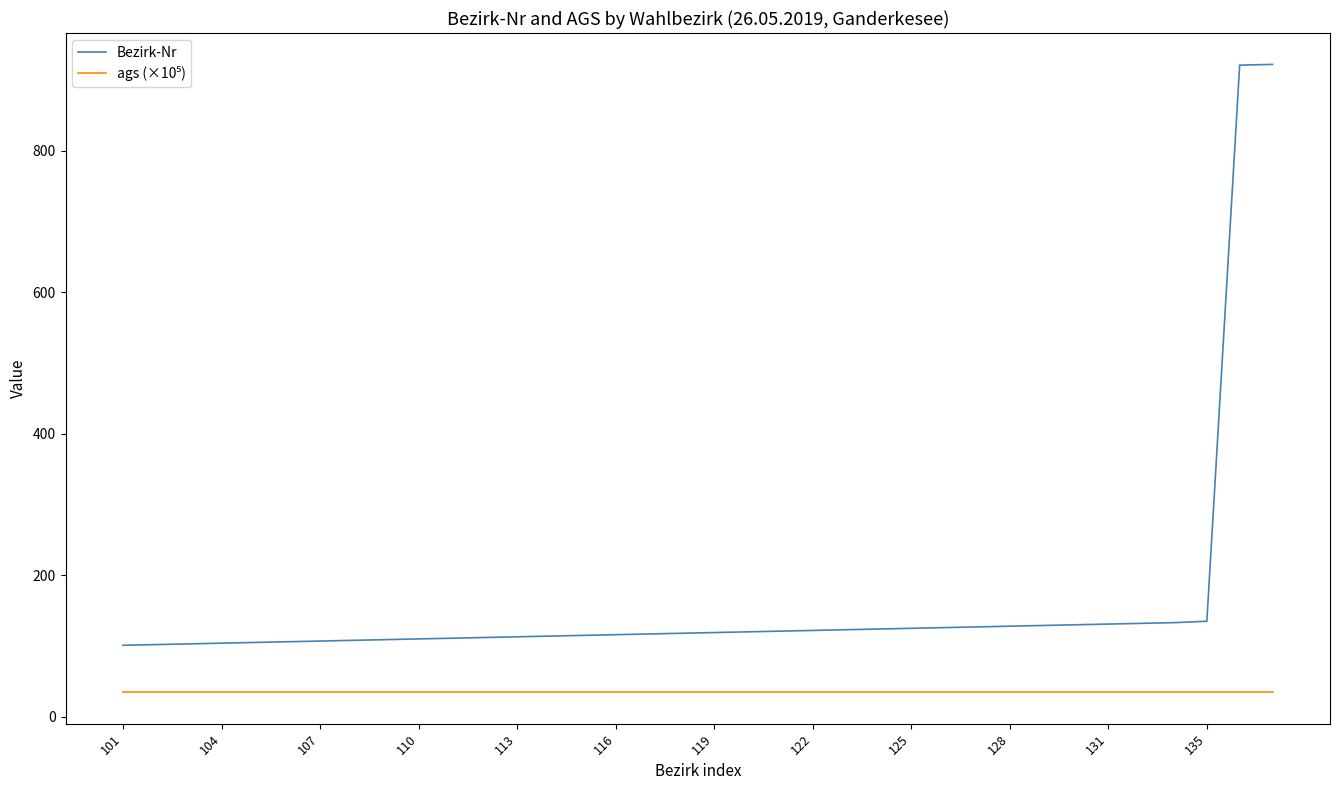

Which series has the largest total across all categories?

Bezirk-Nr